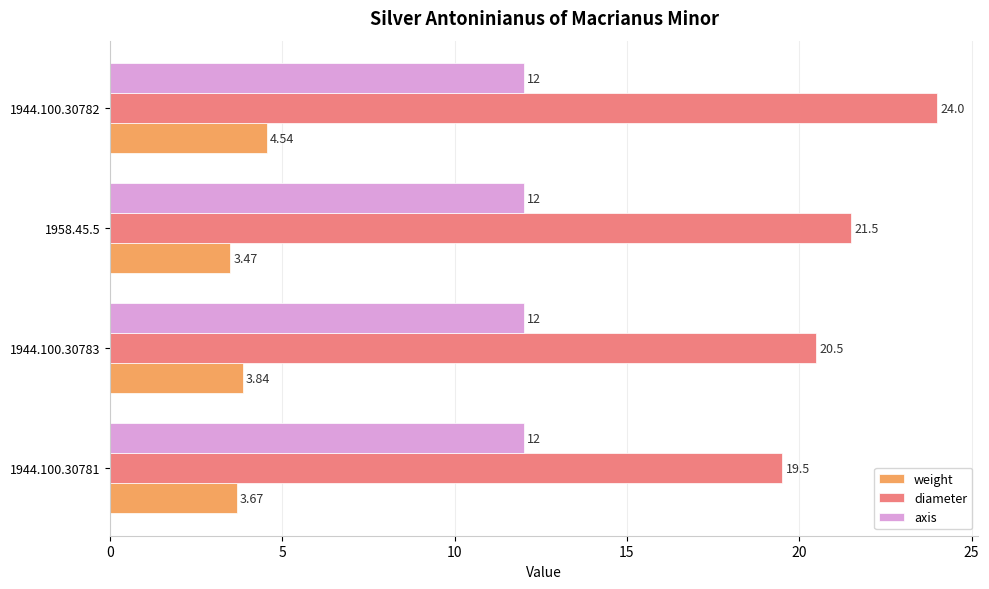

Which series changed the most between 1944.100.30783 and 1944.100.30782?

diameter